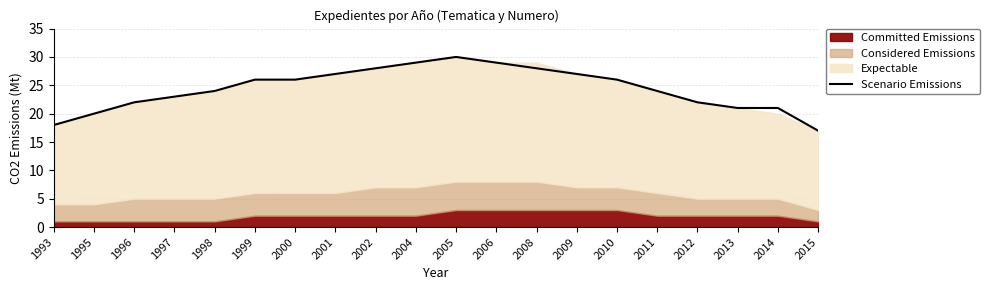

True or false: the data has more than 1 interior local peaks.

False